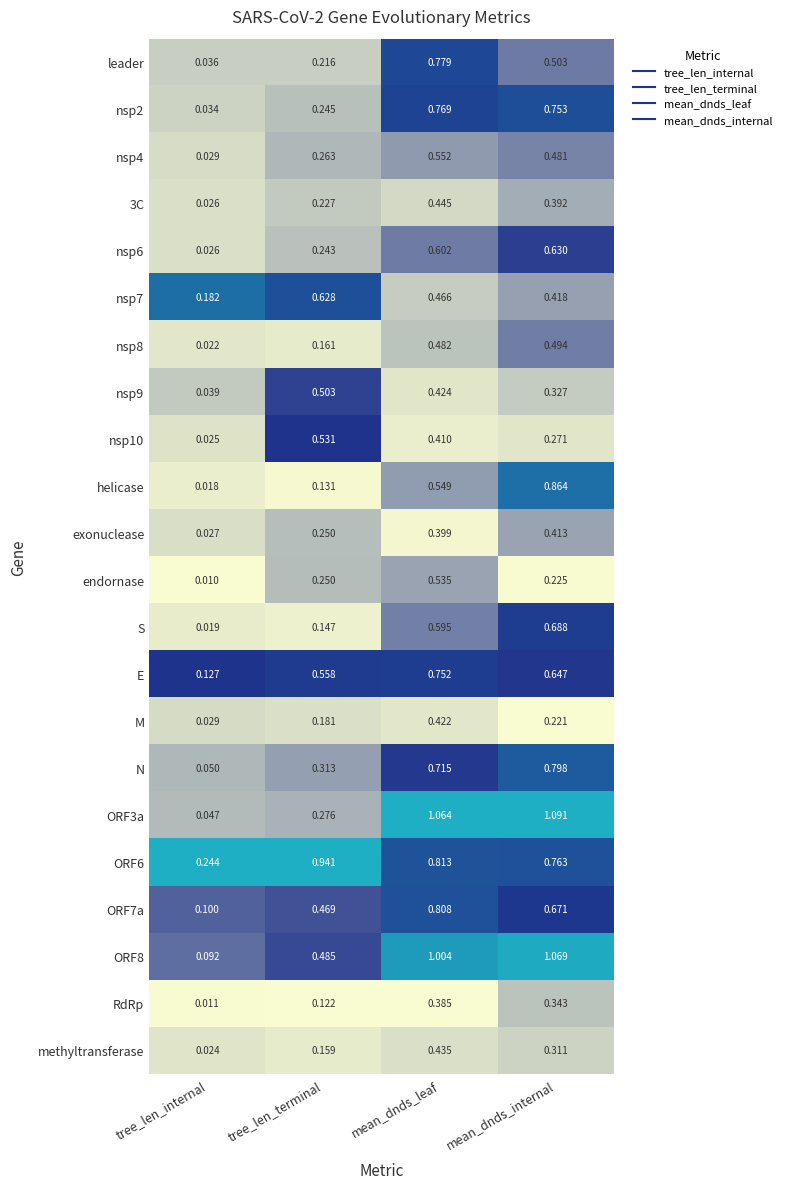

Where is E nearest to the value 0?

tree_len_internal